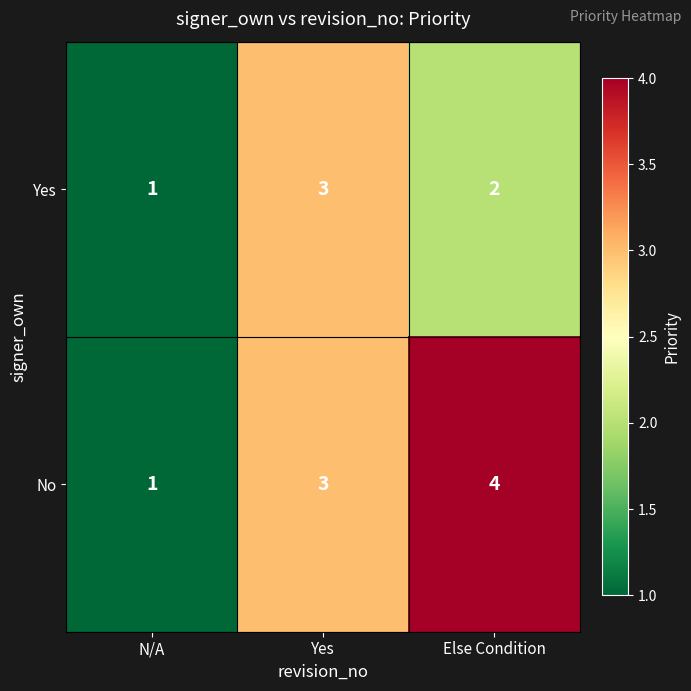

Where is Yes nearest to the value 2?

Else Condition